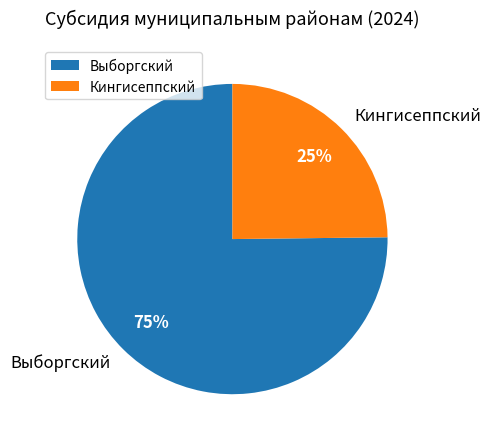

Which slice is the smallest?

Кингисеппский